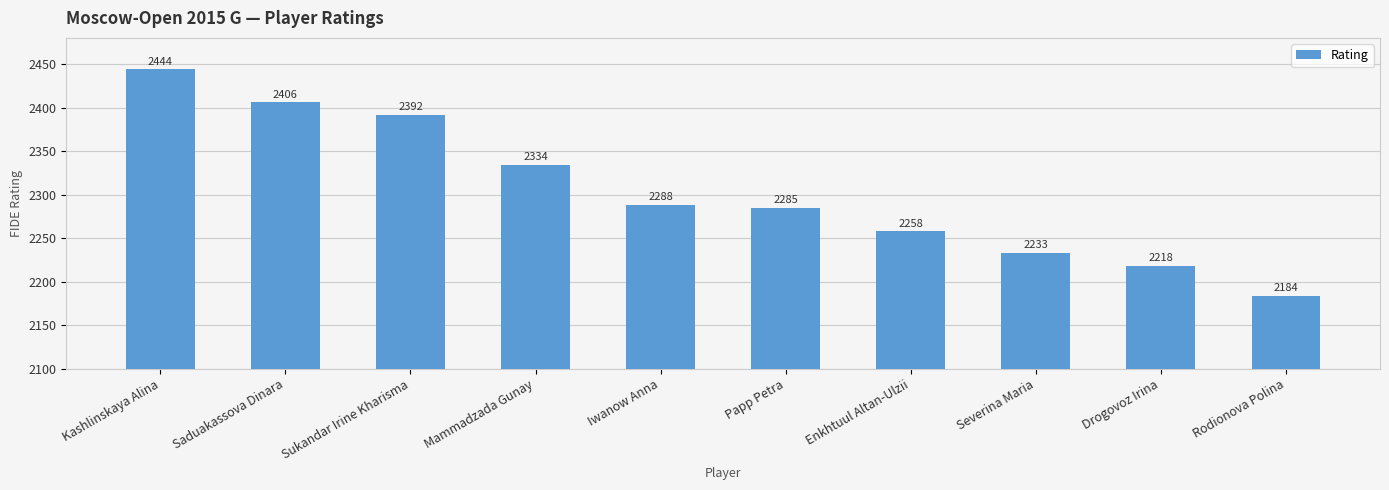

The chart shows a value of 2288 at Iwanow Anna. True or false?

True